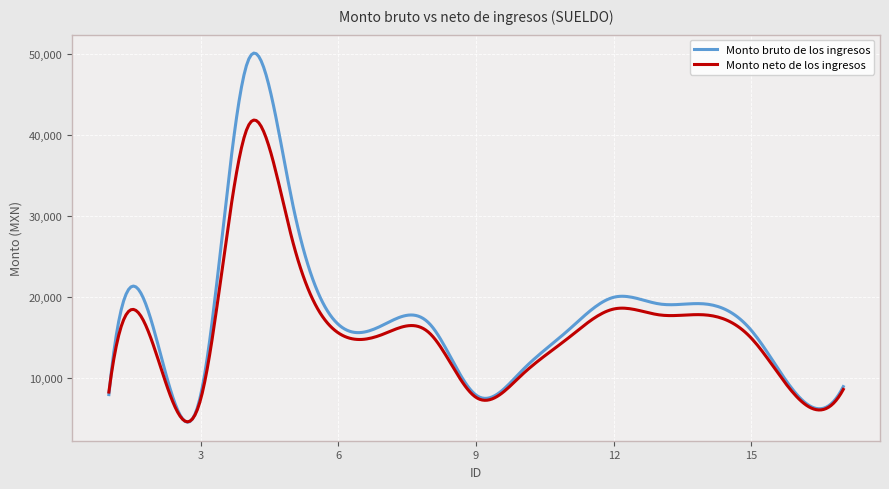

Rank the series by their maximum value, from lowest to highest.

Monto neto de los ingresos, Monto bruto de los ingresos